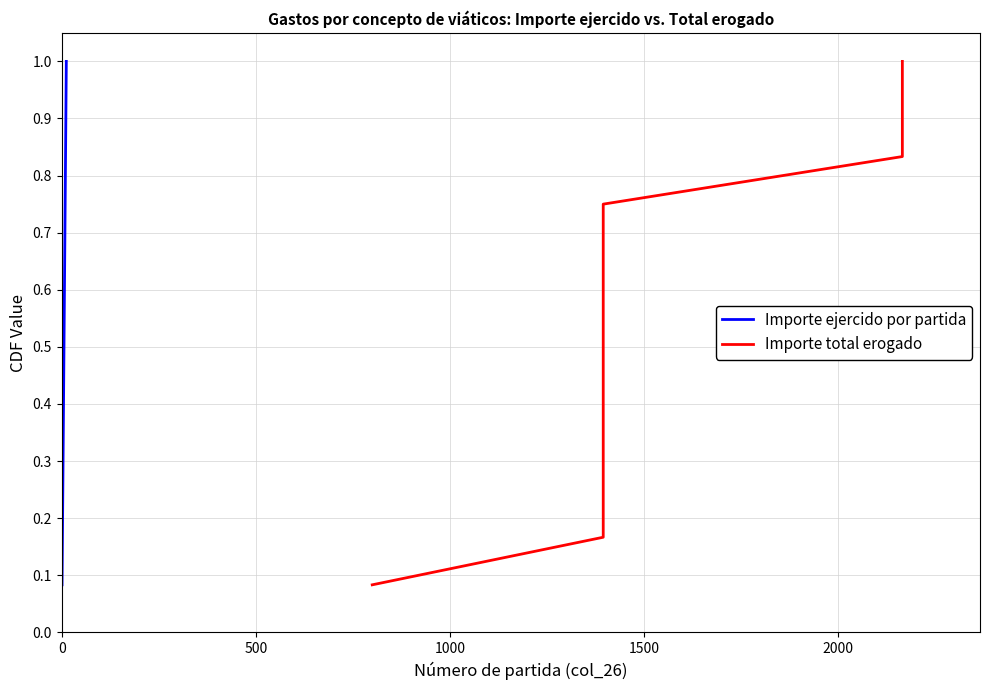

What is the maximum value for Importe ejercido por partida?

1.0